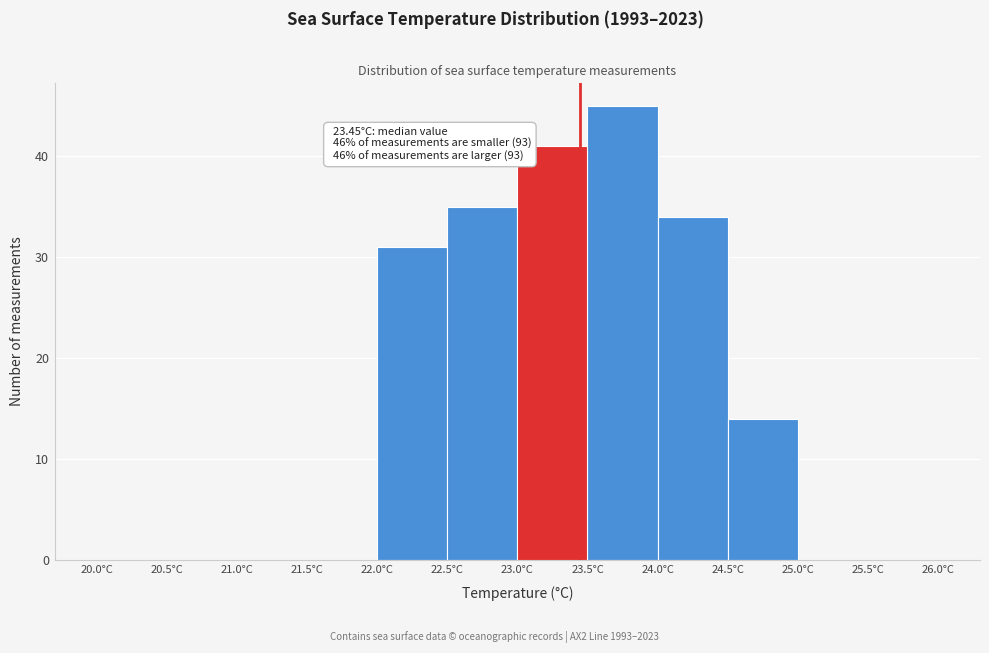

Over which range of the x-axis is the bar tallest?

23.5 to 24.0